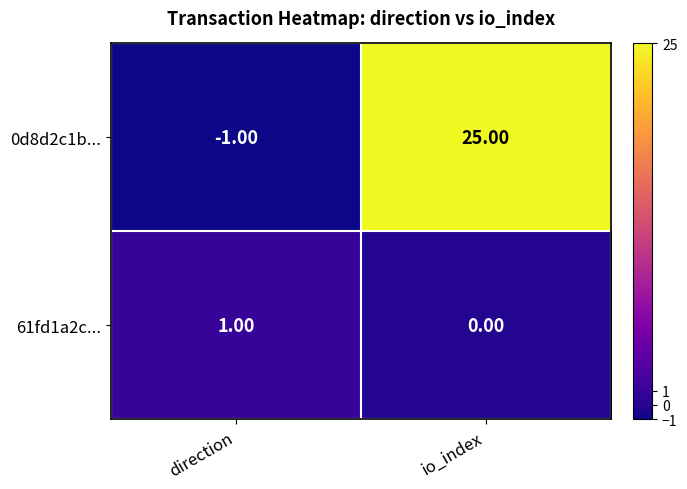

Which series has the largest total across all categories?

0d8d2c1b...